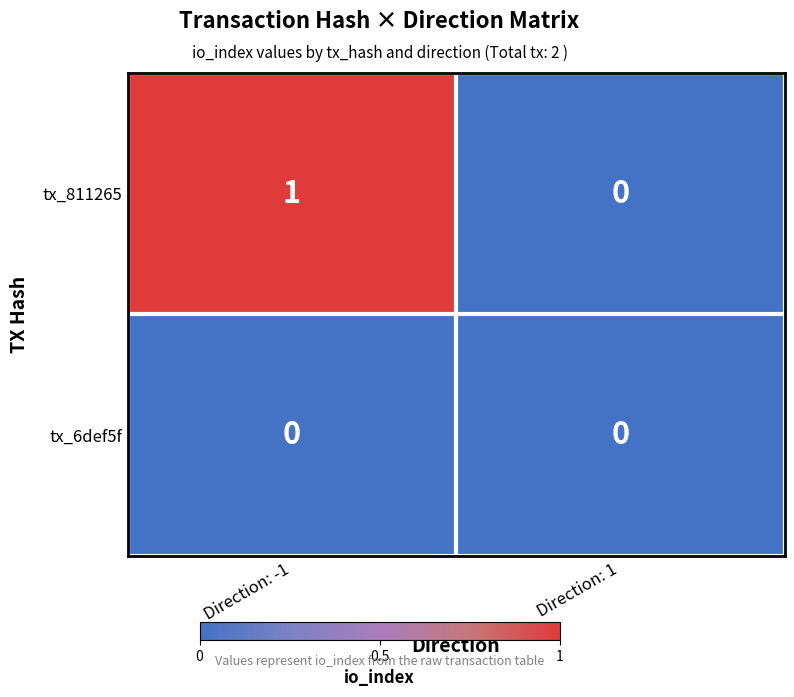

Reading left to right, transcribe all the data shown in this chart.

tx_811265: Direction: -1=1	Direction: 1=0
tx_6def5f: Direction: -1=0	Direction: 1=0